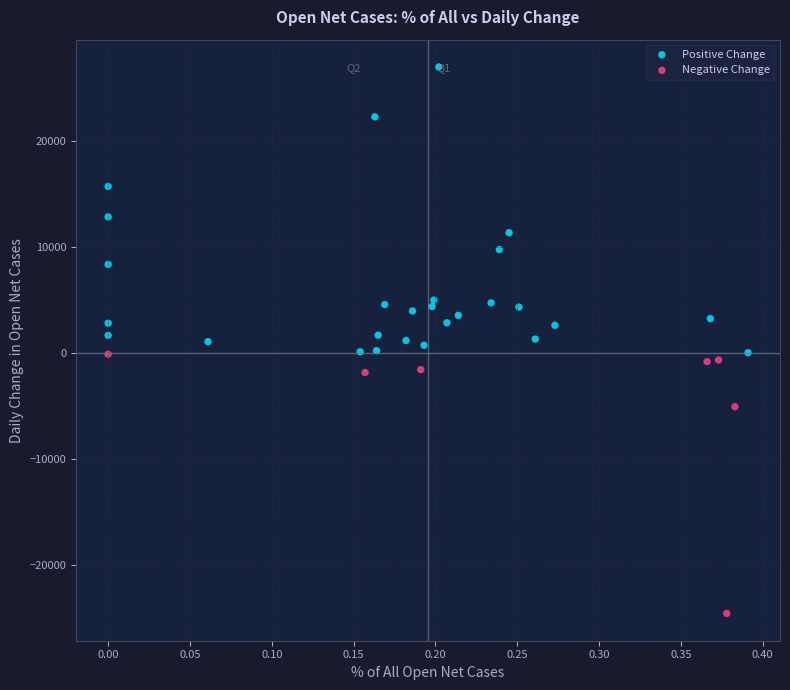

Which series contains the highest Y value?

Positive Change